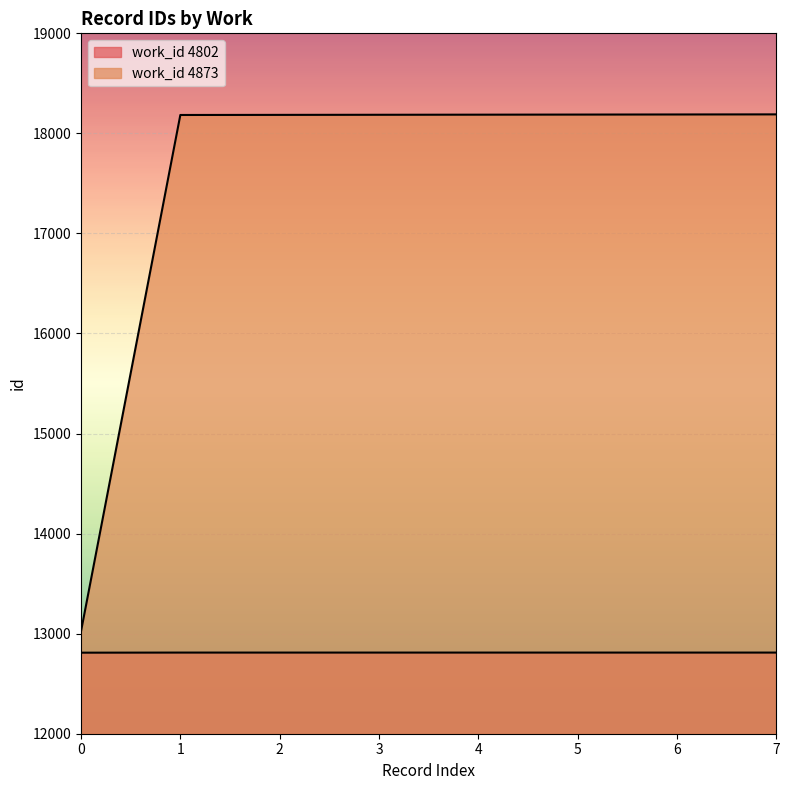

True or false: the data shows 18187 at 4.

True